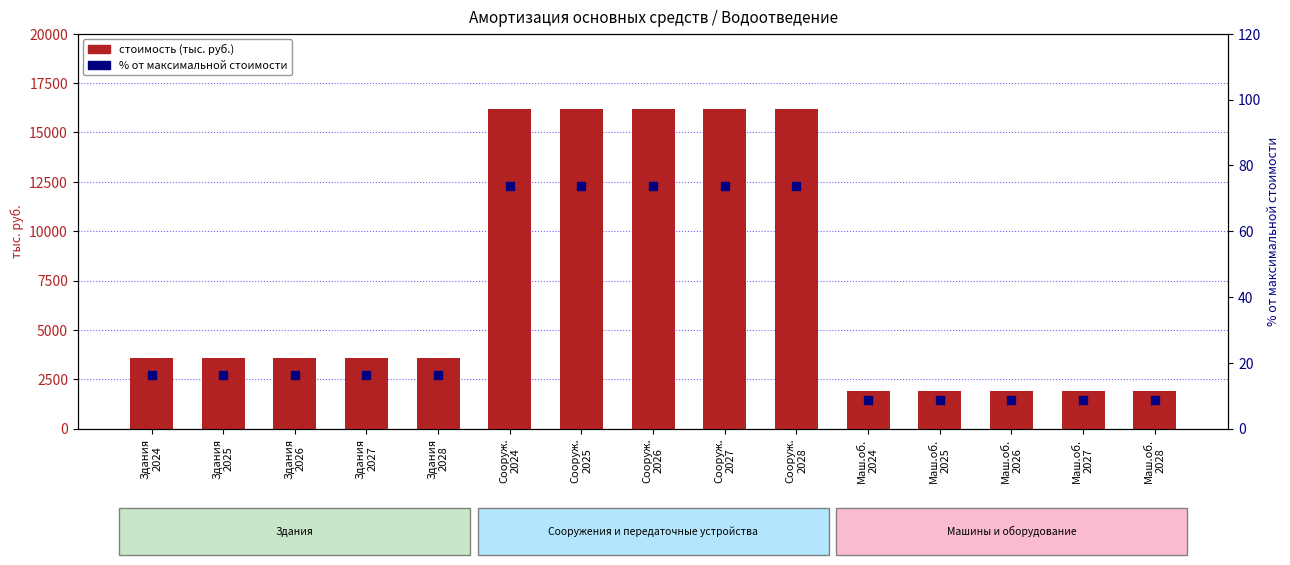

At how many categories does at least one series exceed 681?

15